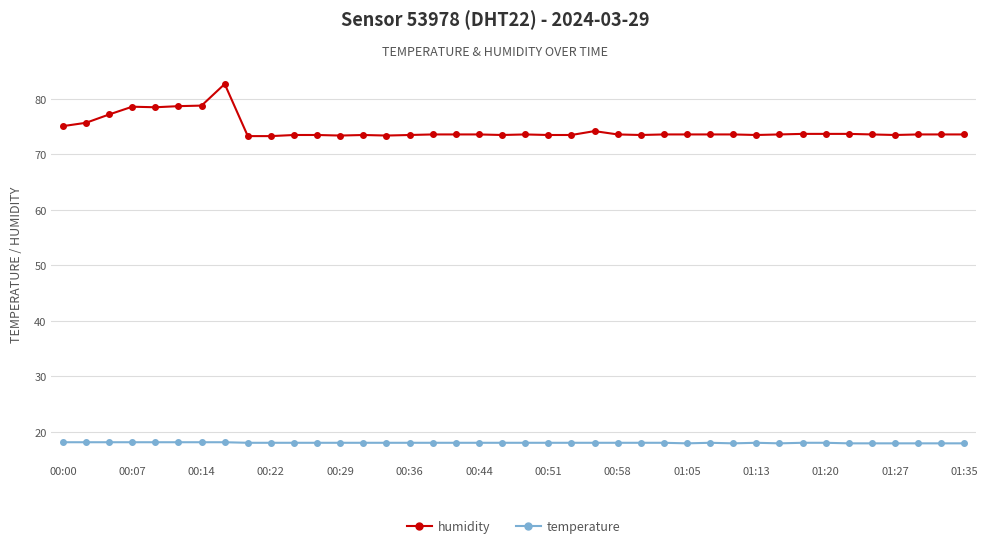

What is the difference between the second highest and minimum values in the humidity series?

5.5